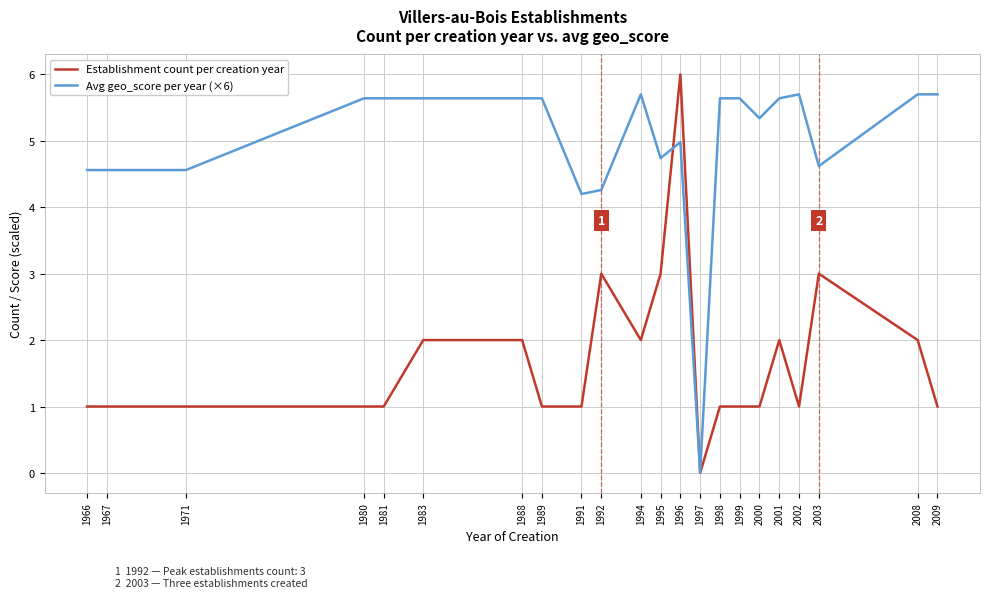

What is the sum of all Avg geo_score per year (×6) values?

109.7